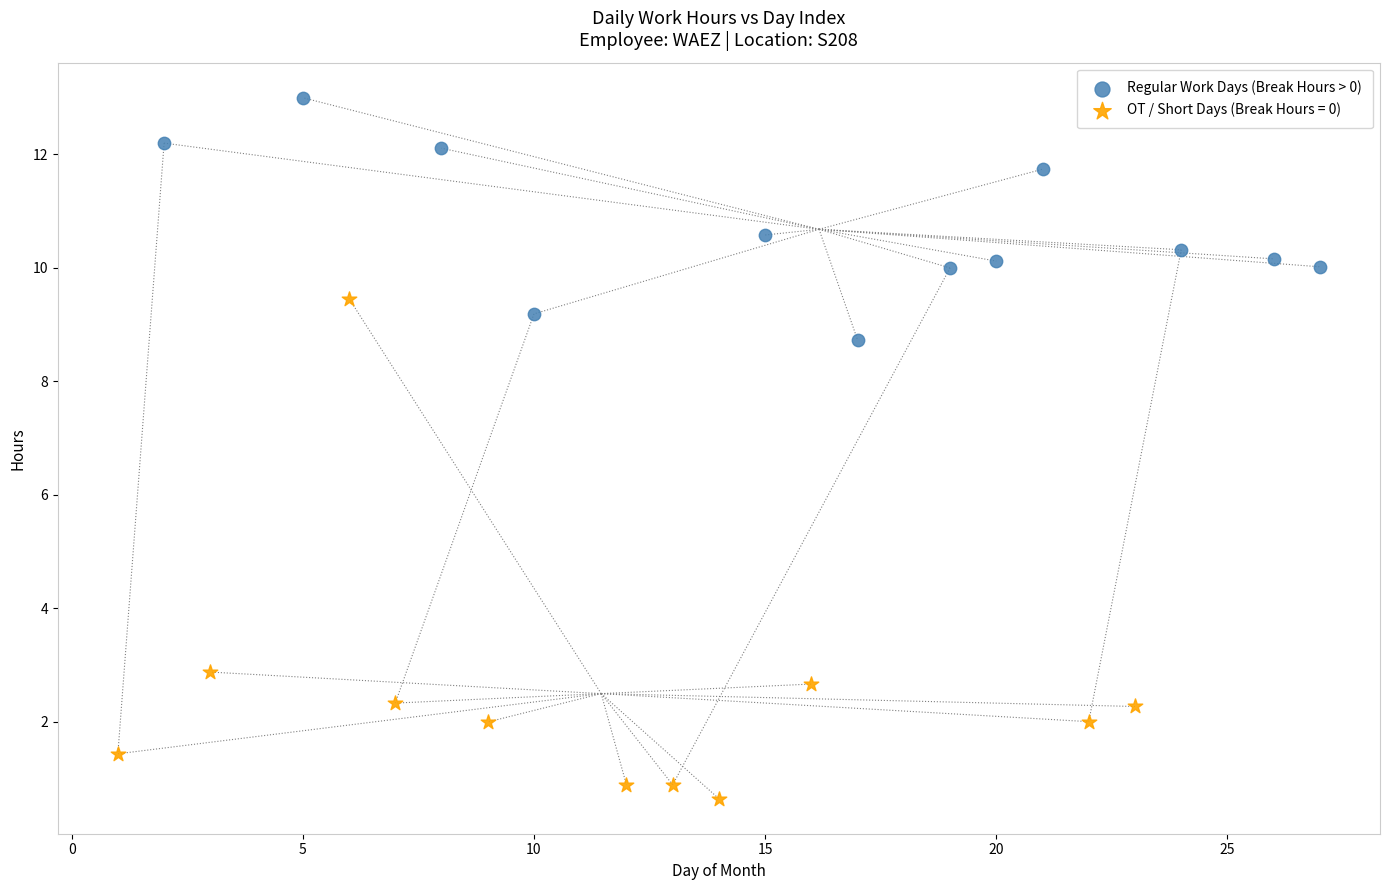

Which series reaches the maximum Y coordinate?

Regular Work Days (Break Hours > 0)